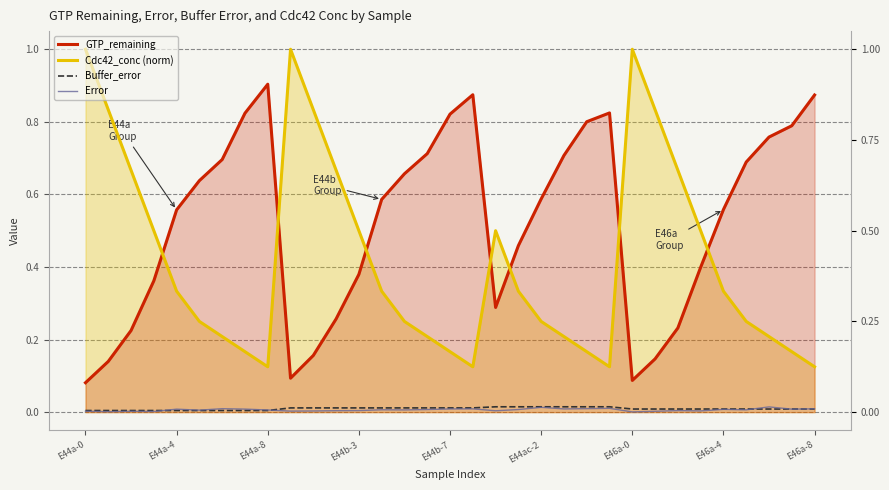

What is the sum of the Cdc42_conc (norm) values at 13 and 17?

0.5